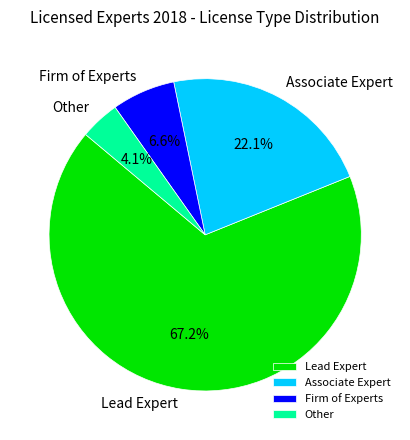

The Firm of Experts slice represents 1% of the pie. True or false?

False